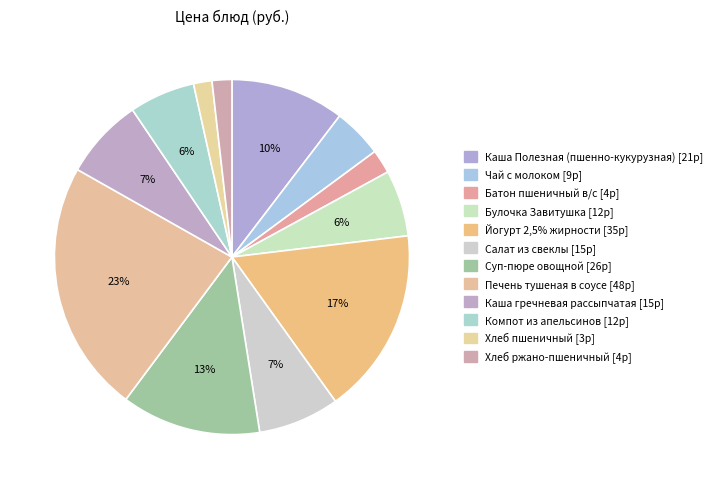

Approximately how many times larger is the value at Суп-пюре овощной compared to Каша Полезная (пшенно-кукурузная)?

1.2